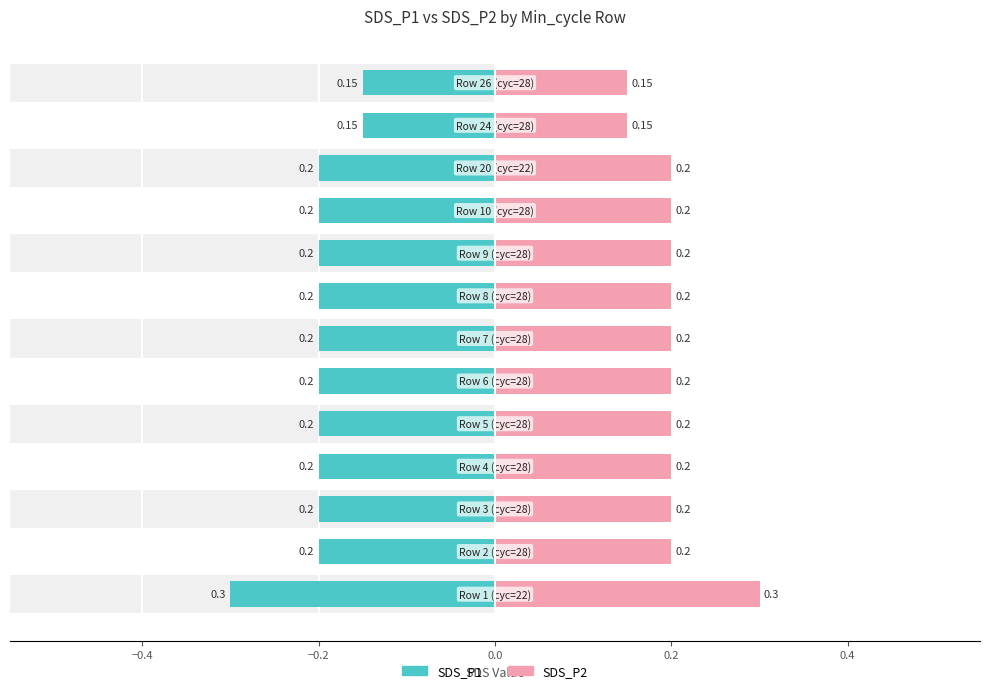

What is the label of the 6th bar from the right?

7